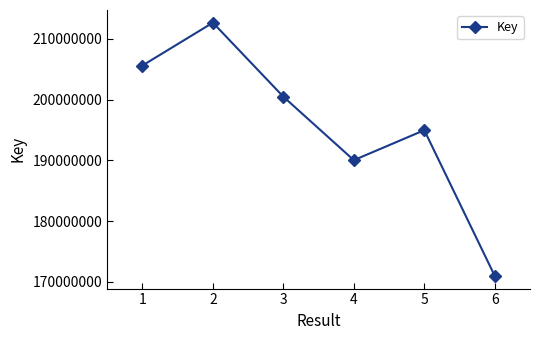

What is the change in value from 1 to 5?

-10628819